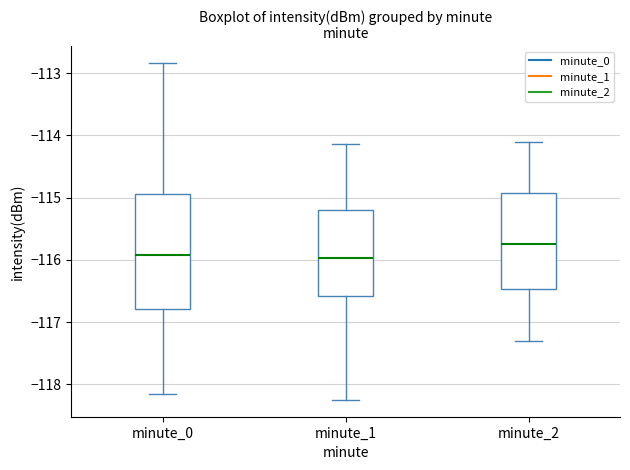

Which box has the highest median line?

minute_2